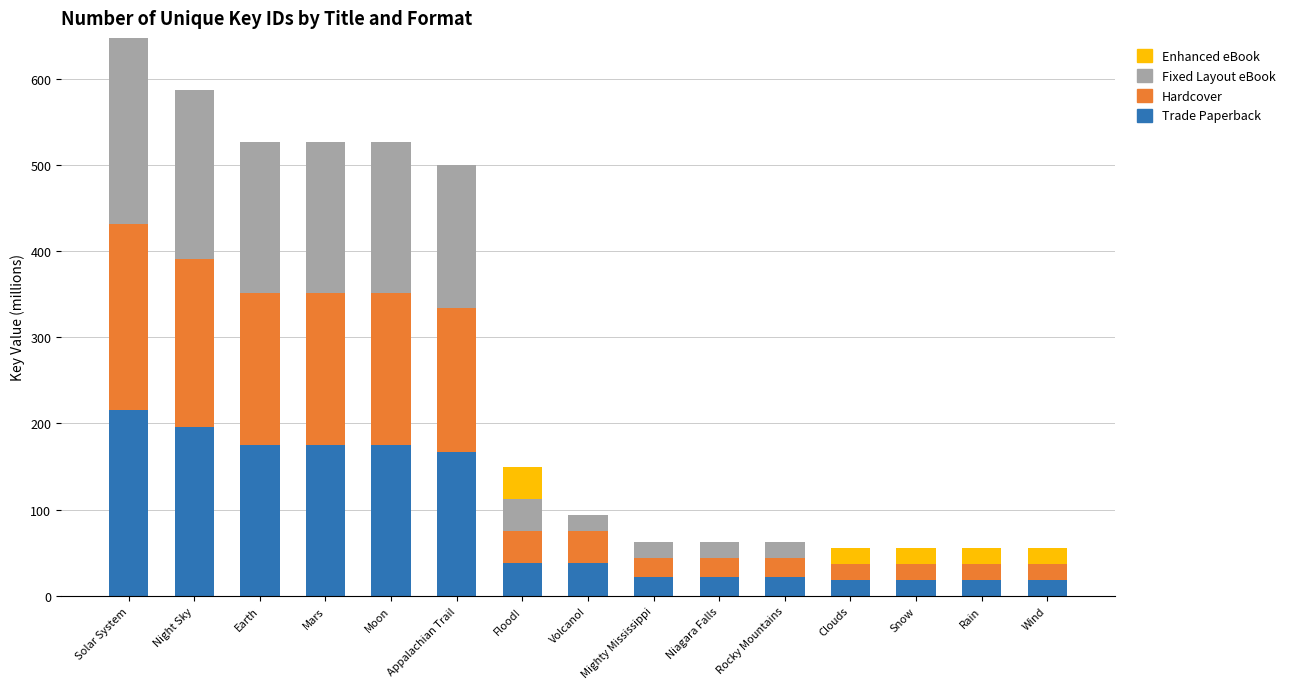

Are the bars grouped side by side (vs. stacked)?

No